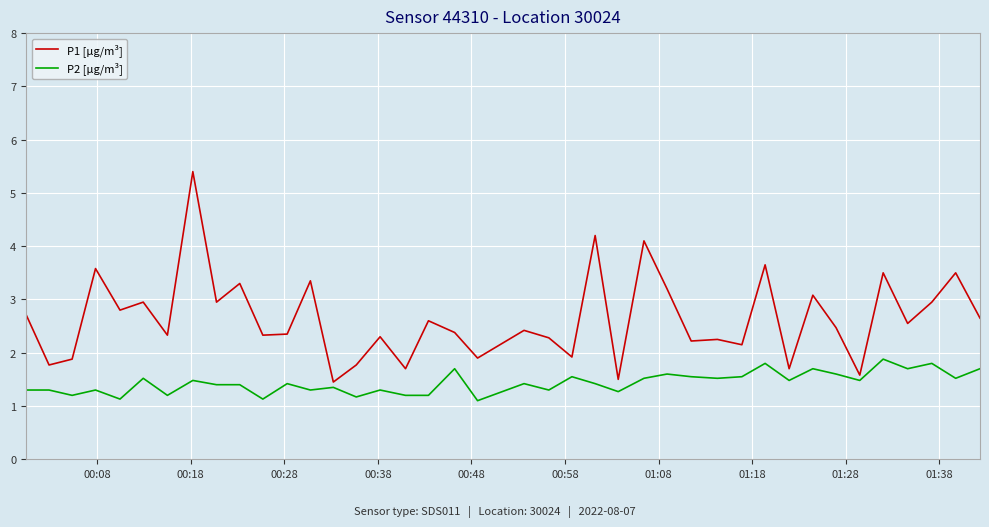

What is the highest value of the P2 [µg/m³] series?

1.9